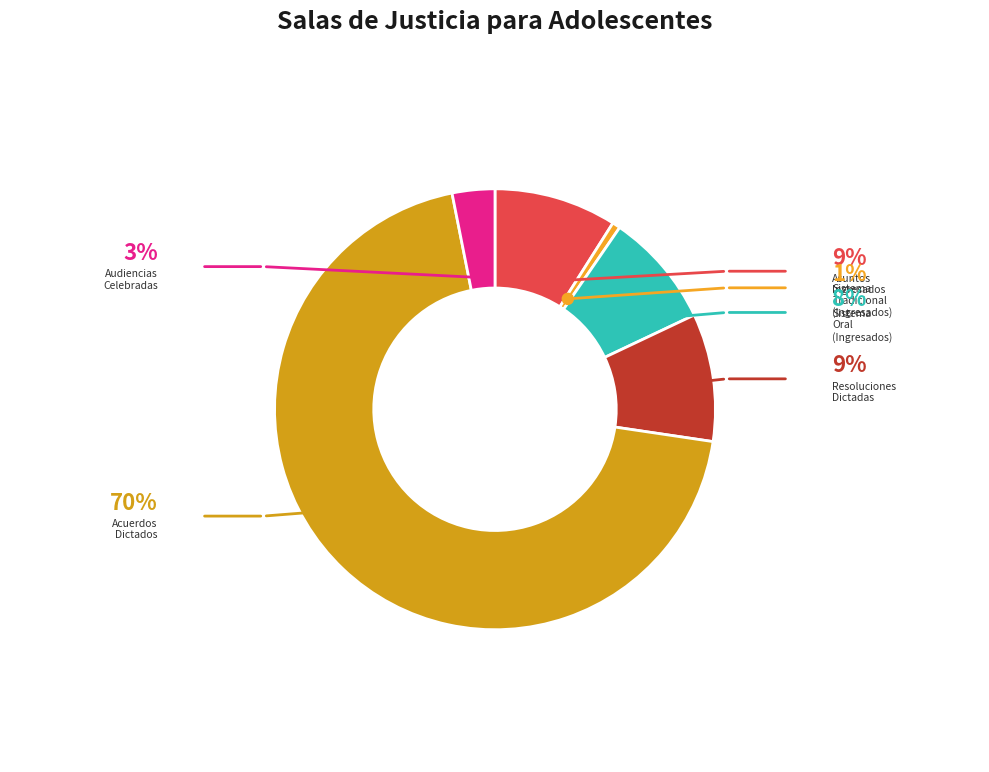

Combined, do NÚMERO DE ACUERDOS DICTADOS and DEL SISTEMA ORAL (Ingresados) account for over 50%?

Yes